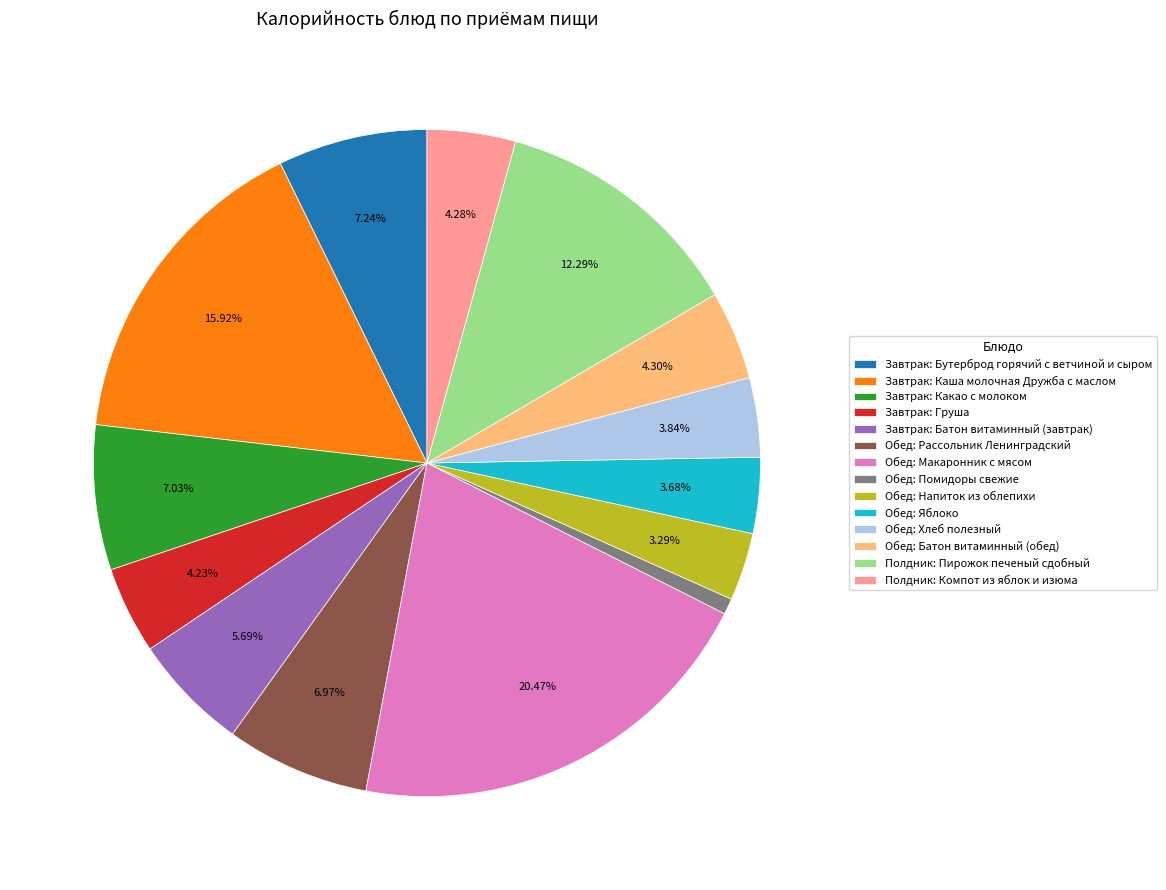

The Обед: Напиток из облепихи slice represents 3% of the pie. True or false?

True